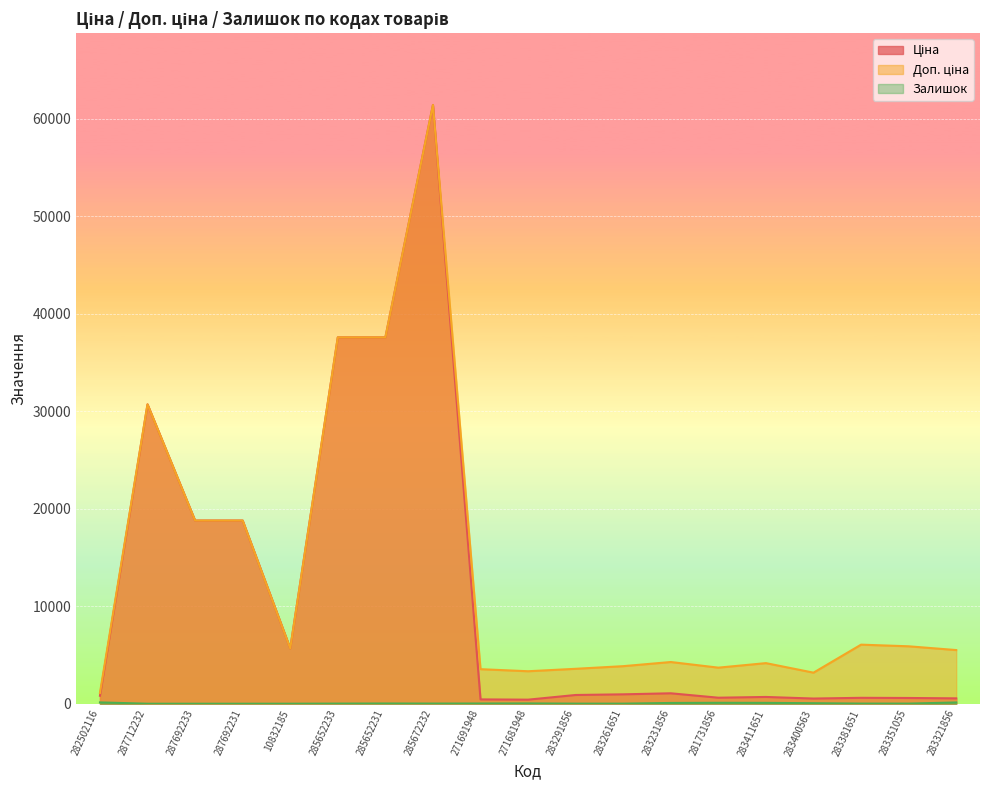

Where is the first local minimum for Залишок?

285672232